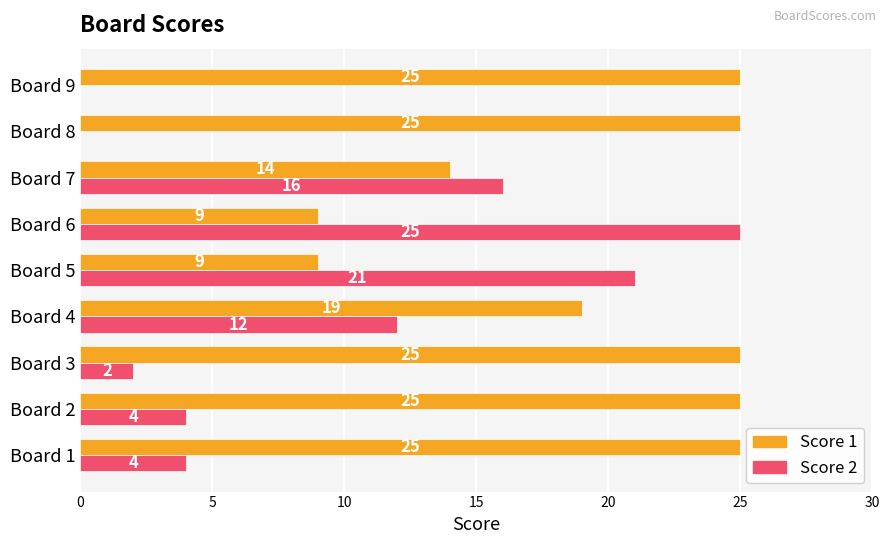

How many categories are shown in the chart?

9